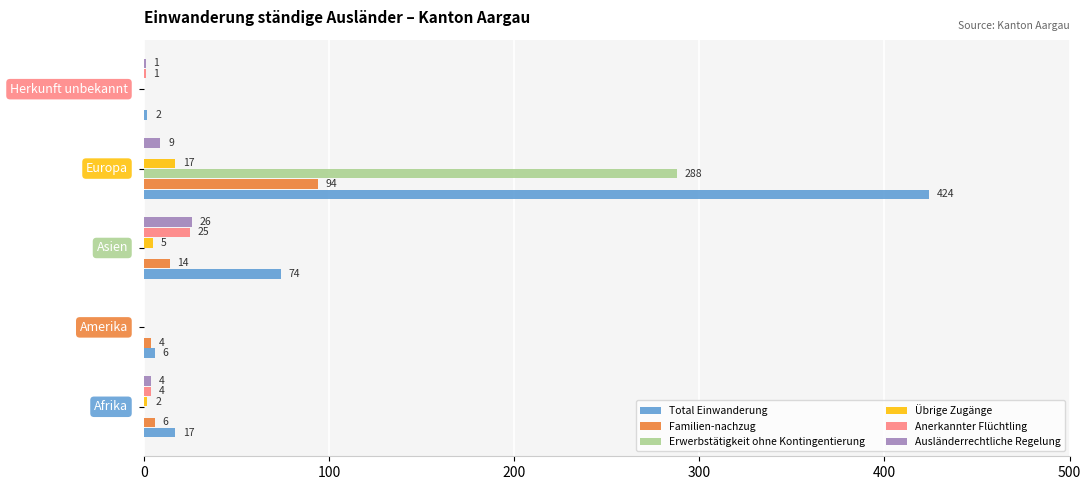

Which series has the largest total across all categories?

Total Einwanderung